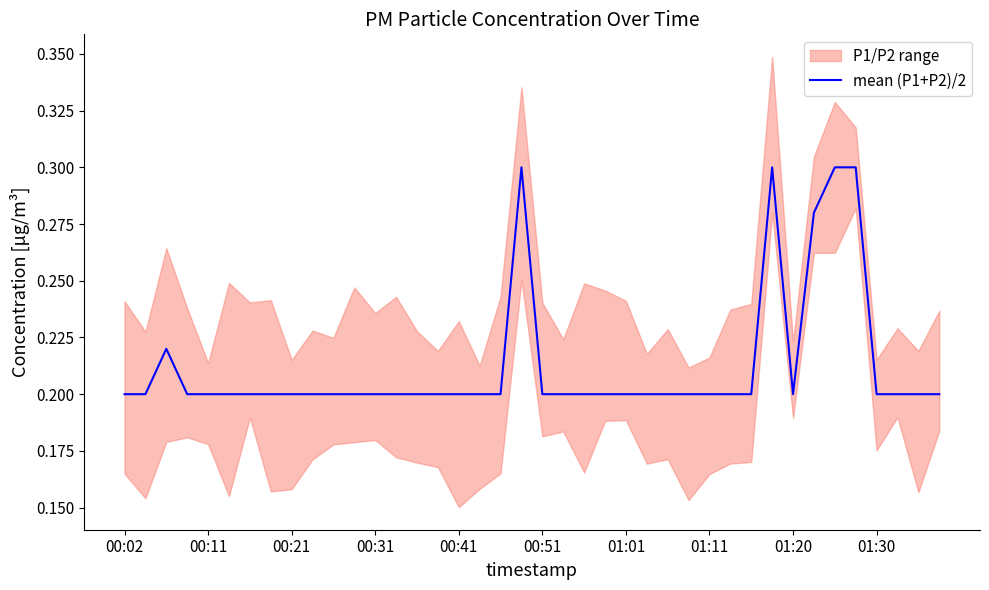

At which category does the chart reach its peak across all series?

19